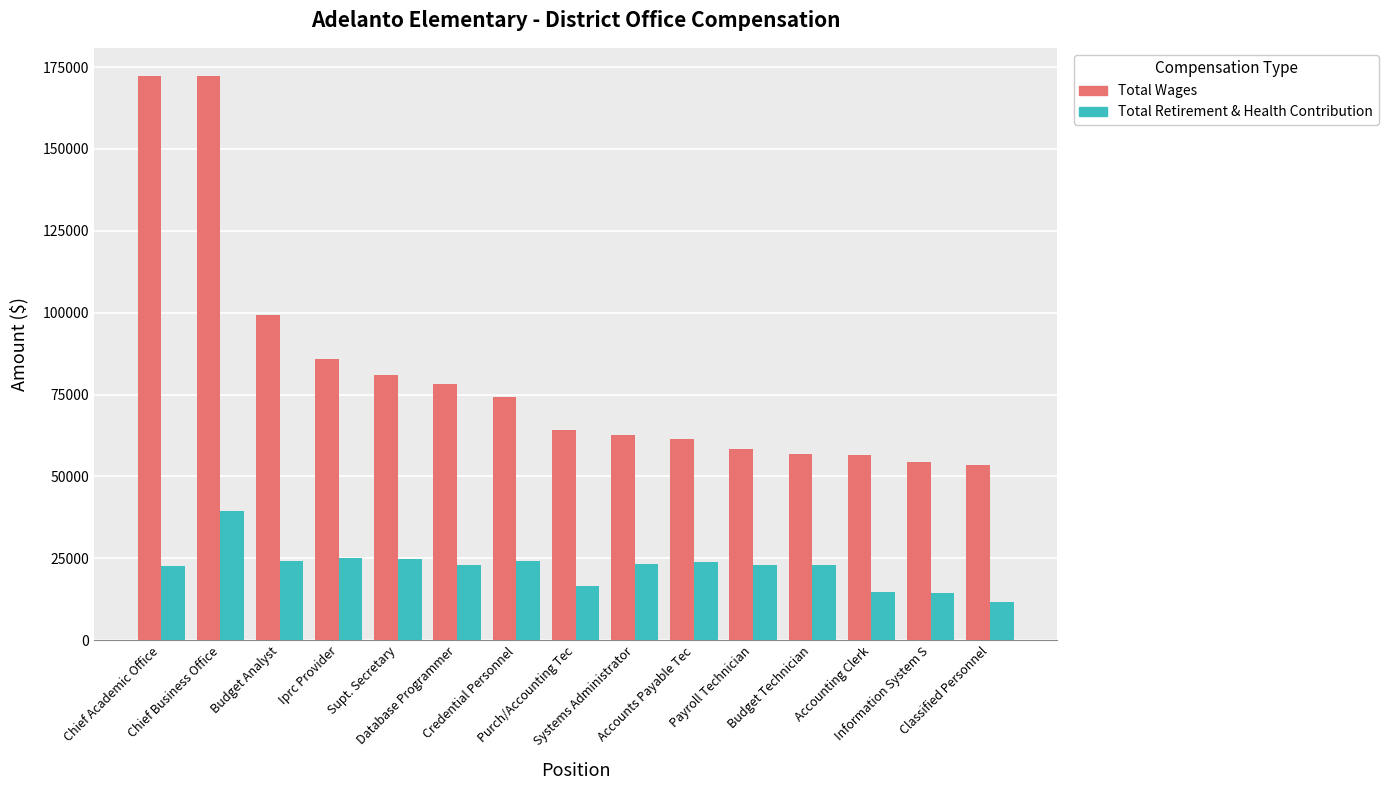

What is the label of the 5th bar from the left?

Supt. Secretary